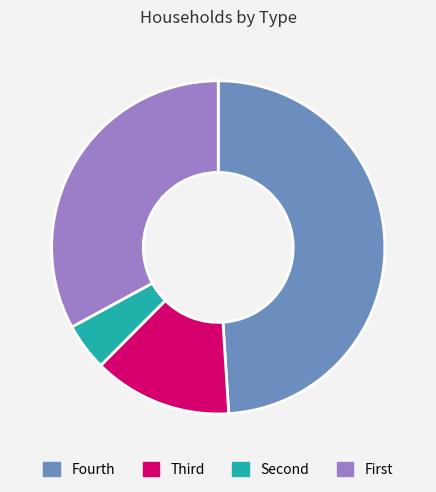

The Fourth slice represents 60% of the pie. True or false?

False